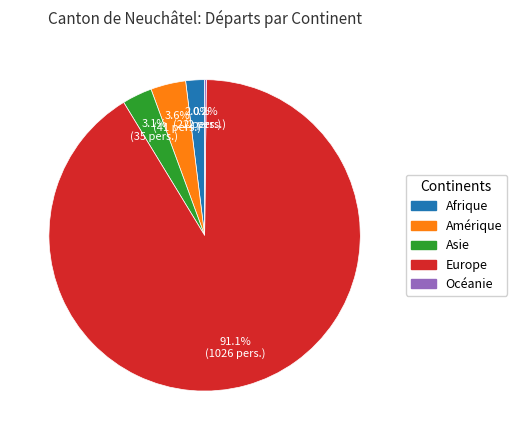

What is the majority slice?

Europe